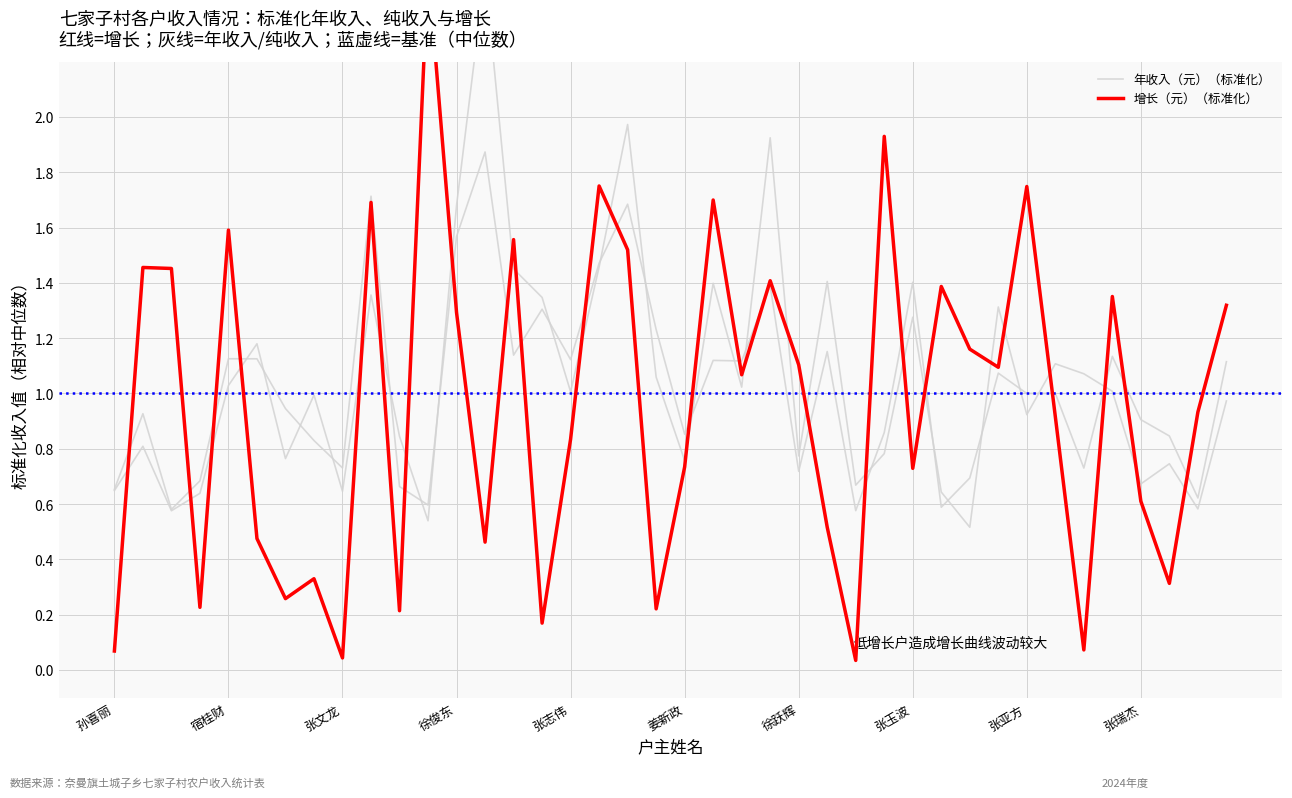

What are all the series names shown in the legend?

年收入（元）（标准化）, 增长（元）（标准化）